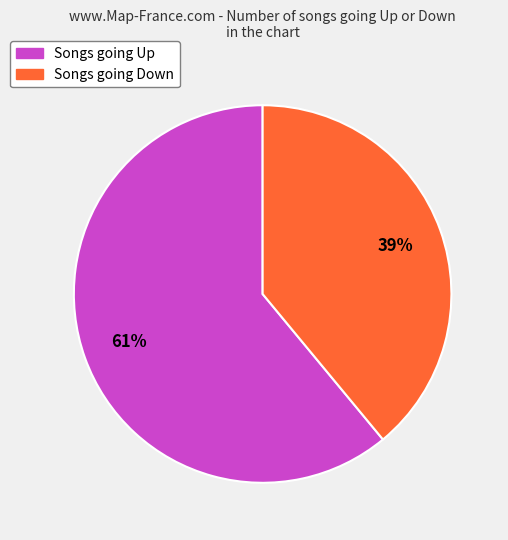

To the nearest percent, what is the difference between the largest and smallest slice percentages?

22%